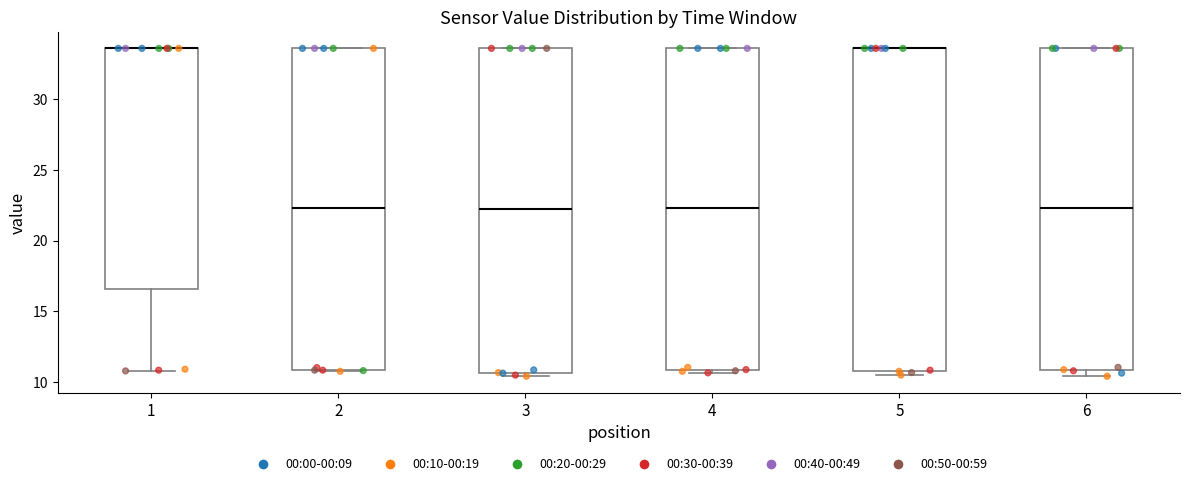

Reading left to right, read every box against the y-axis: the position of its median line, the range the box covers, and the ends of its whiskers. The values are not printed on the chart, so give them approximately, as read against the axis.

1: median 33.5 (drawn on the box's upper edge), box 16.5 to 33.5, whiskers 11.0 to 33.5
2: median 22.5, box 11.0 to 33.5, whiskers 11.0 to 33.5
3: median 22.0, box 10.5 to 33.5, whiskers 10.5 (just below the box's lower edge) to 33.5
4: median 22.5, box 11.0 to 33.5, whiskers 10.5 to 33.5
5: median 33.5 (drawn on the box's upper edge), box 11.0 to 33.5, whiskers 10.5 to 33.5
6: median 22.5, box 11.0 to 33.5, whiskers 10.5 to 33.5